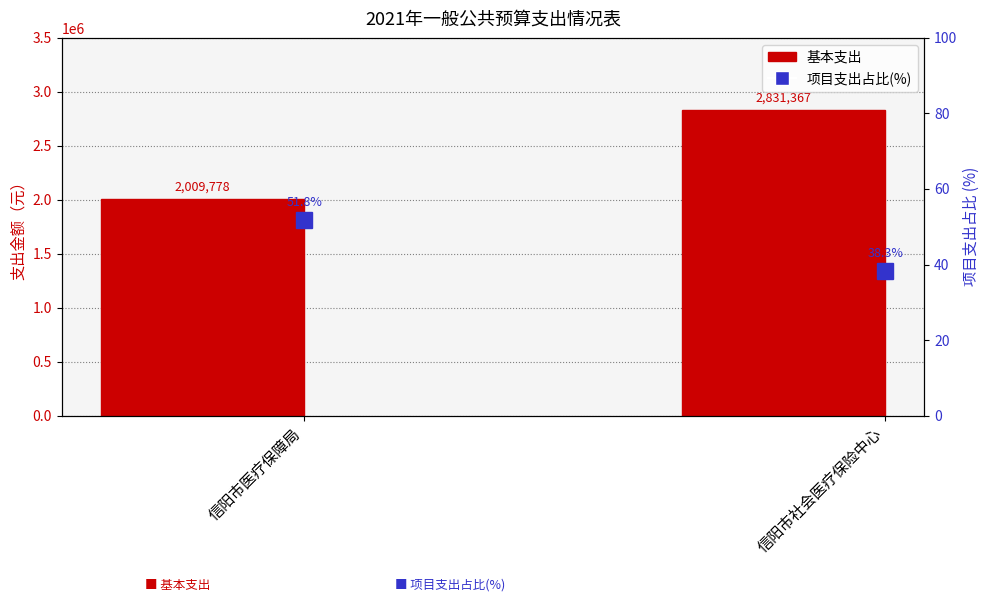

At how many categories does at least one series exceed 2395339?

1